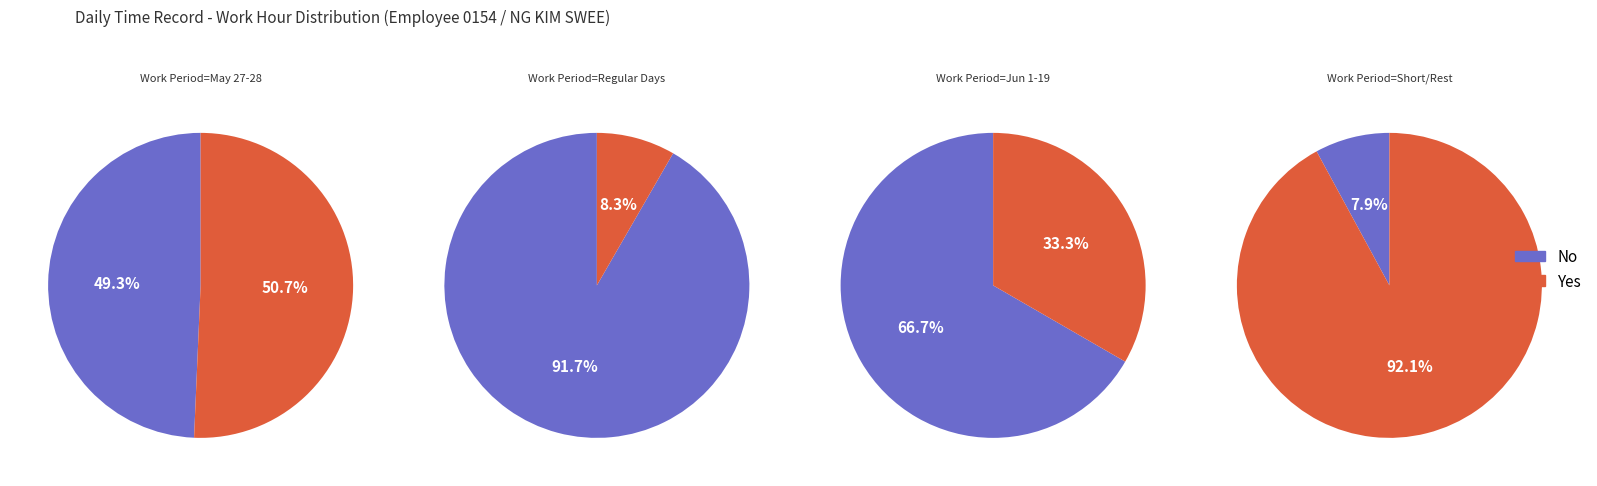

Is 2 the majority of the pie?

No